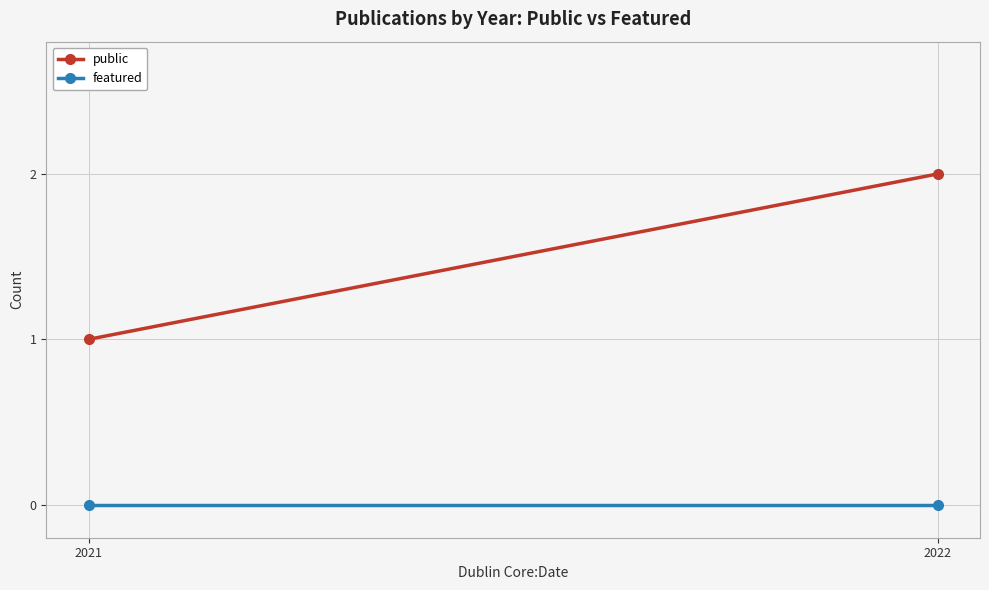

List the series in order of their overall mean, highest first.

public, featured